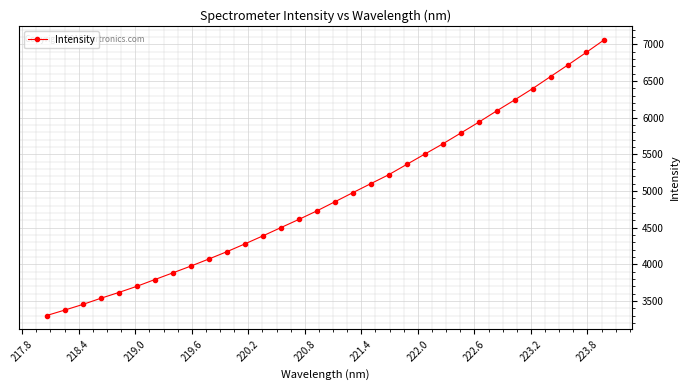

What is the greatest value displayed?

7062.6